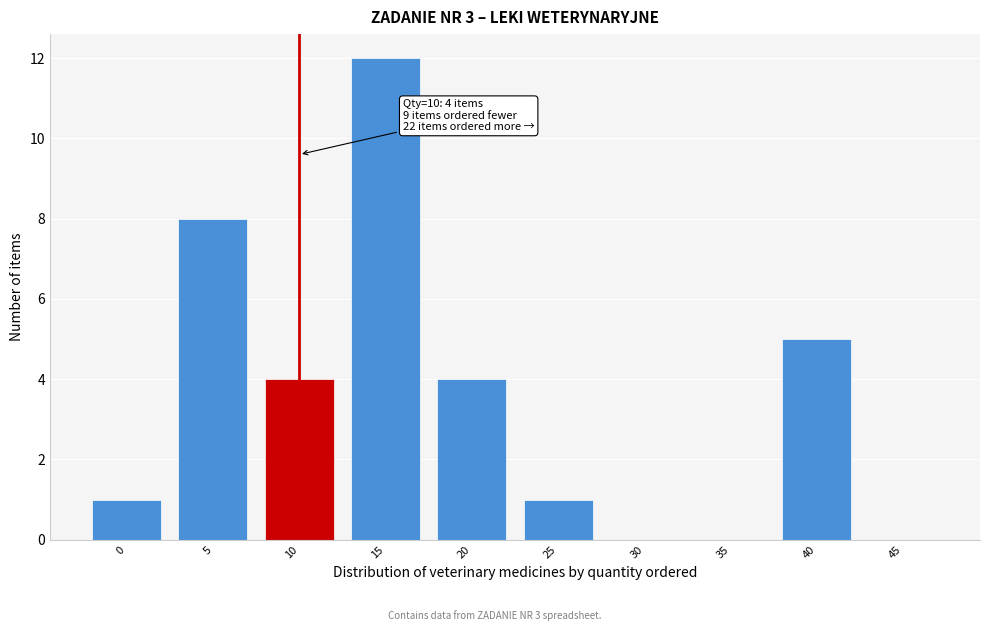

Reading right to left, what are all the values shown in this chart?

45=0	40=5	35=0	30=0	25=1	20=4	15=12	10=4	5=8	0=1